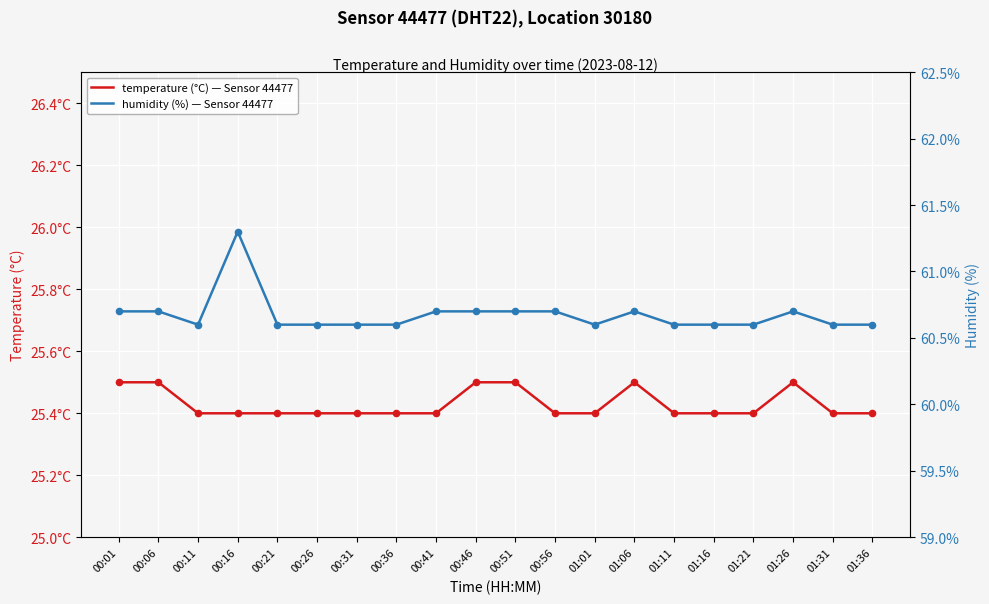

Which series contains the lowest Y value?

temperature (°C) — Sensor 44477